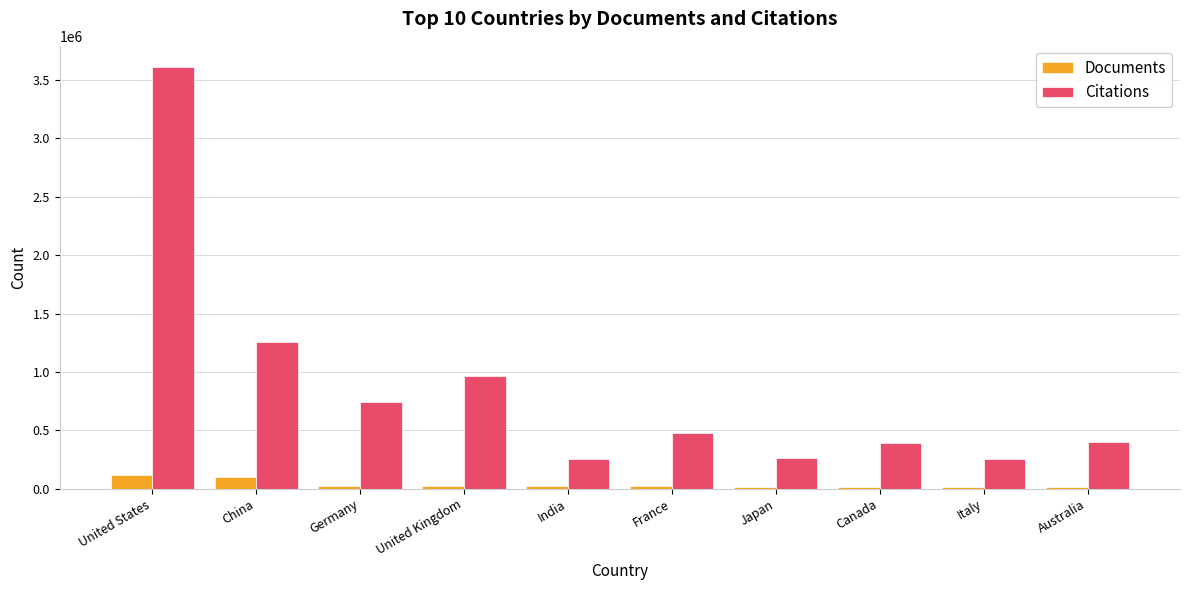

What is the maximum value for Documents?

118305